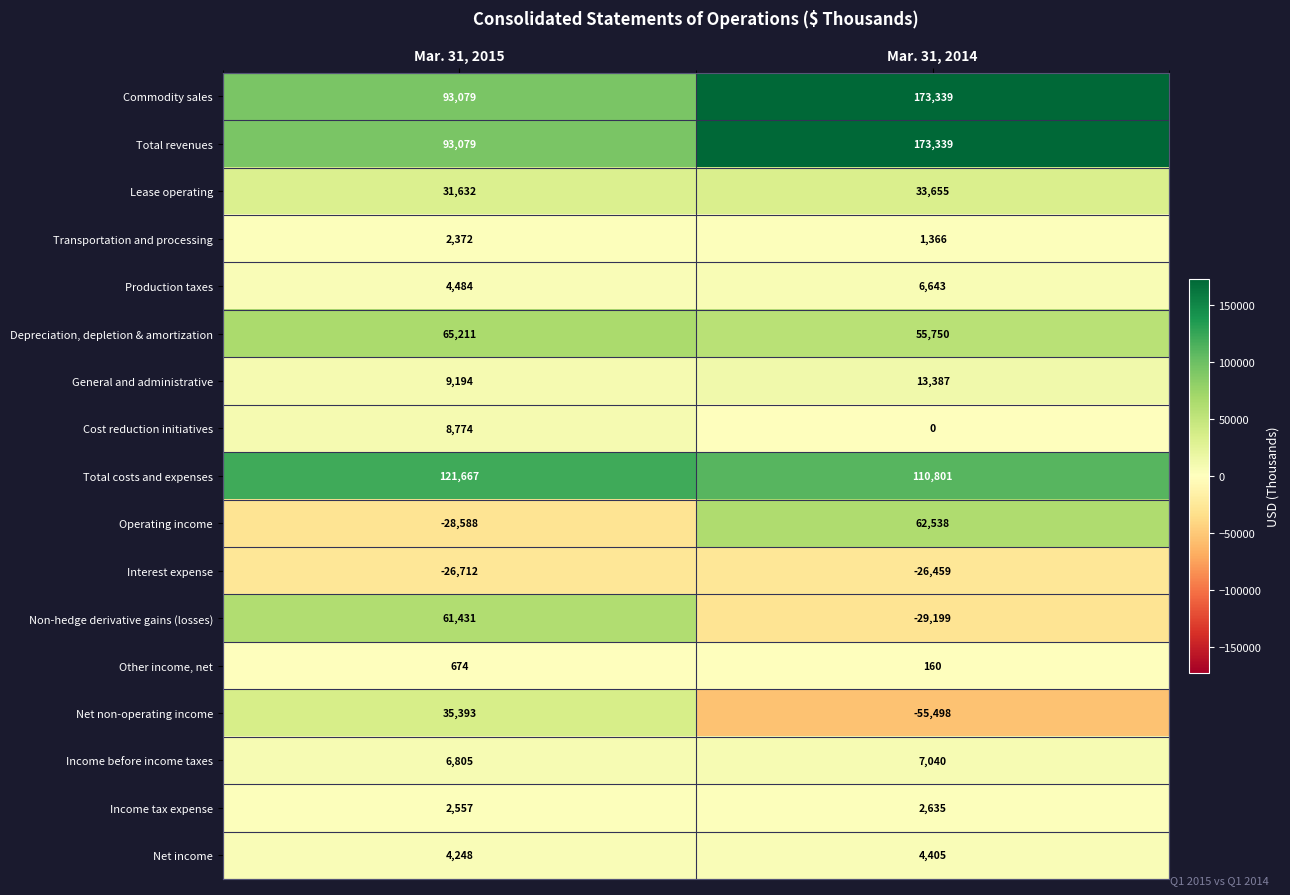

How many values in Net non-operating income are above zero?

1